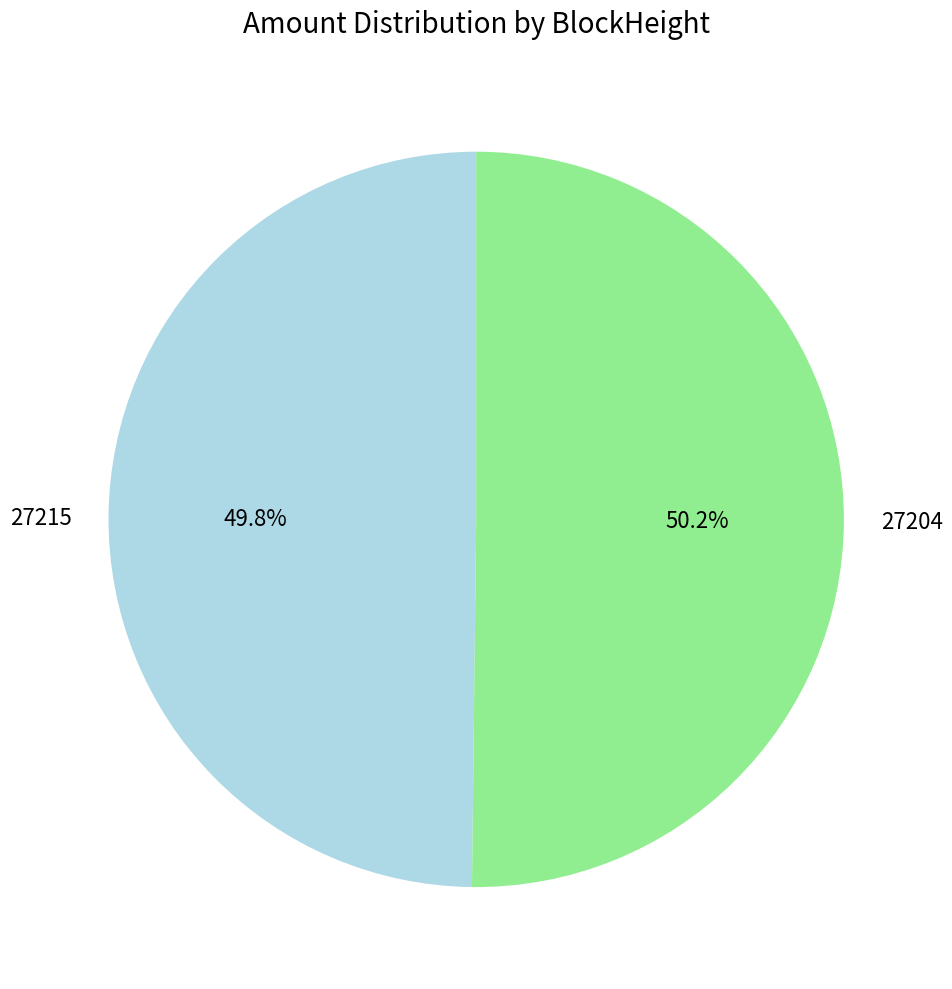

What is the ratio of the value at 27215 to the value at 27204?

1.0